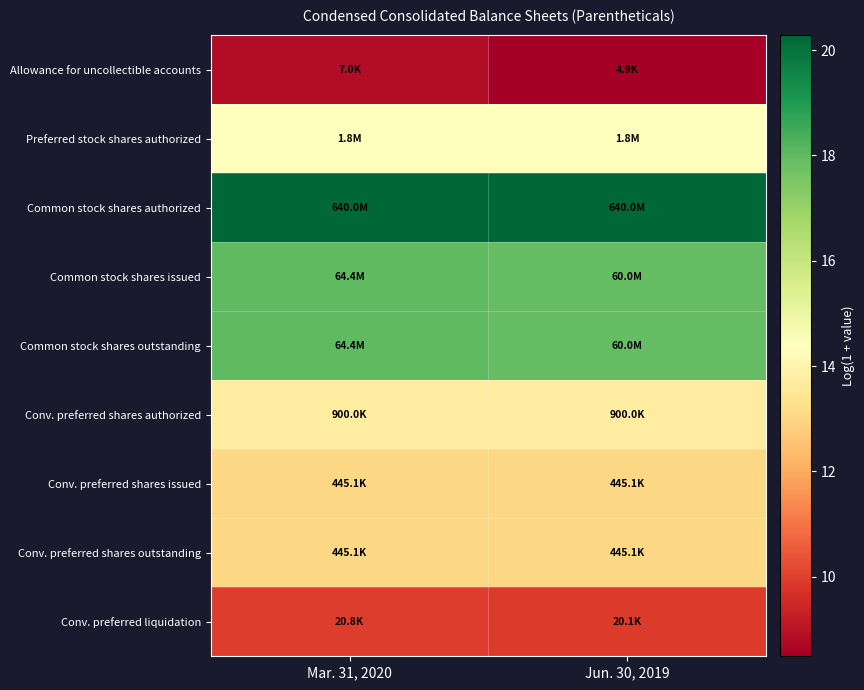

Which label corresponds to the smallest value in the chart?

Jun. 30, 2019